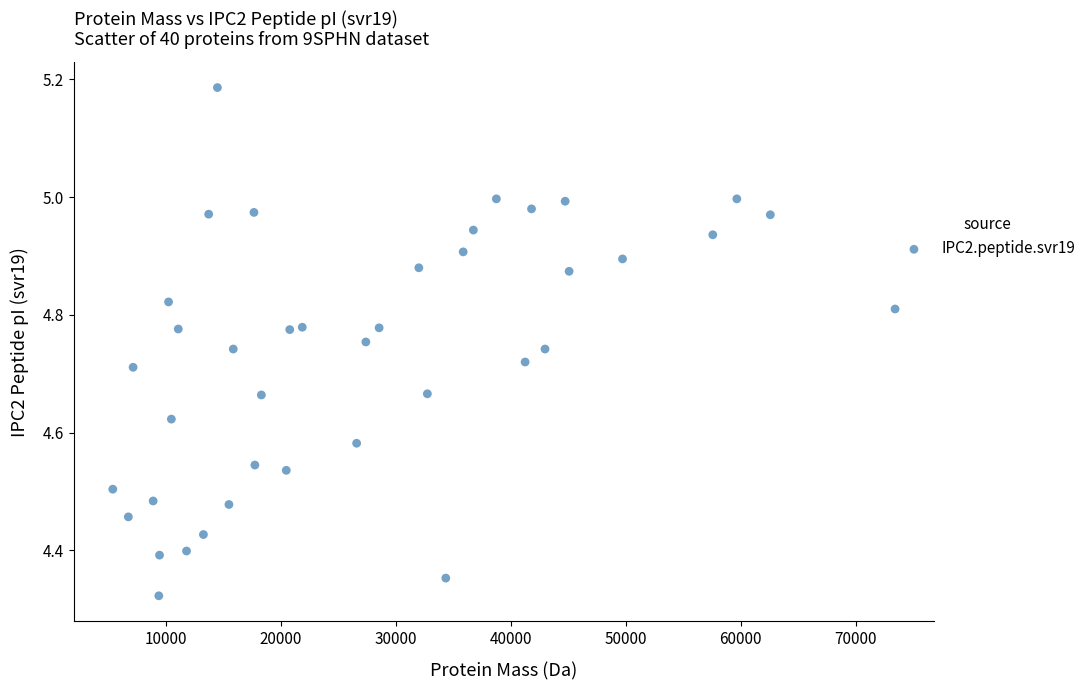

What is the range of X values (max minus min)?

67989.1